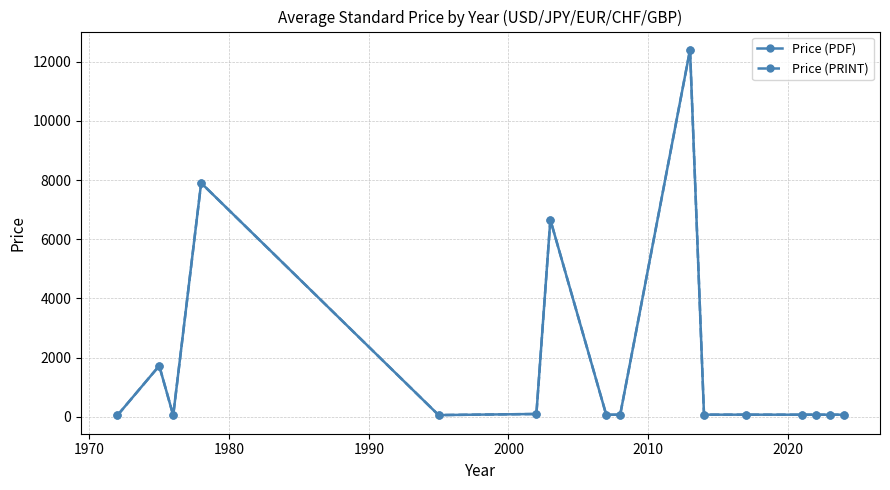

Is this an area chart (filled region under the line)?

No